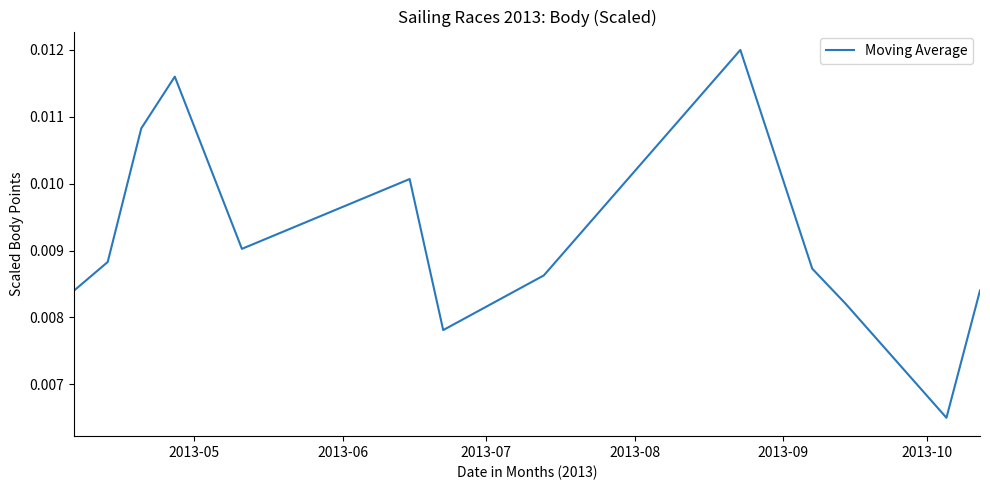

Does the chart have visible grid lines?

No